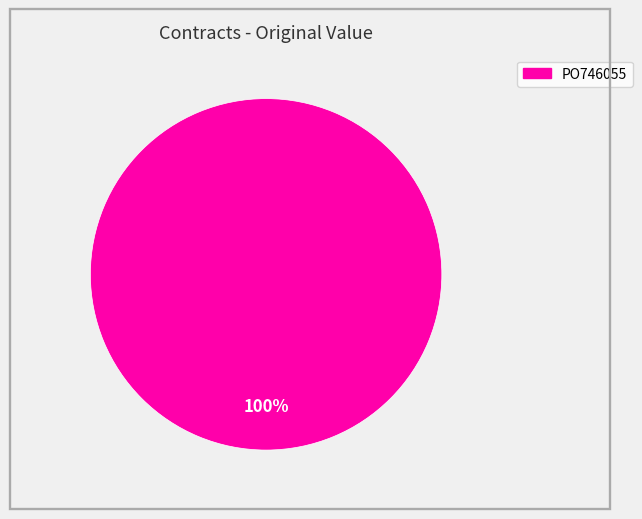

To the nearest percent, what portion does PO746055 represent?

100%